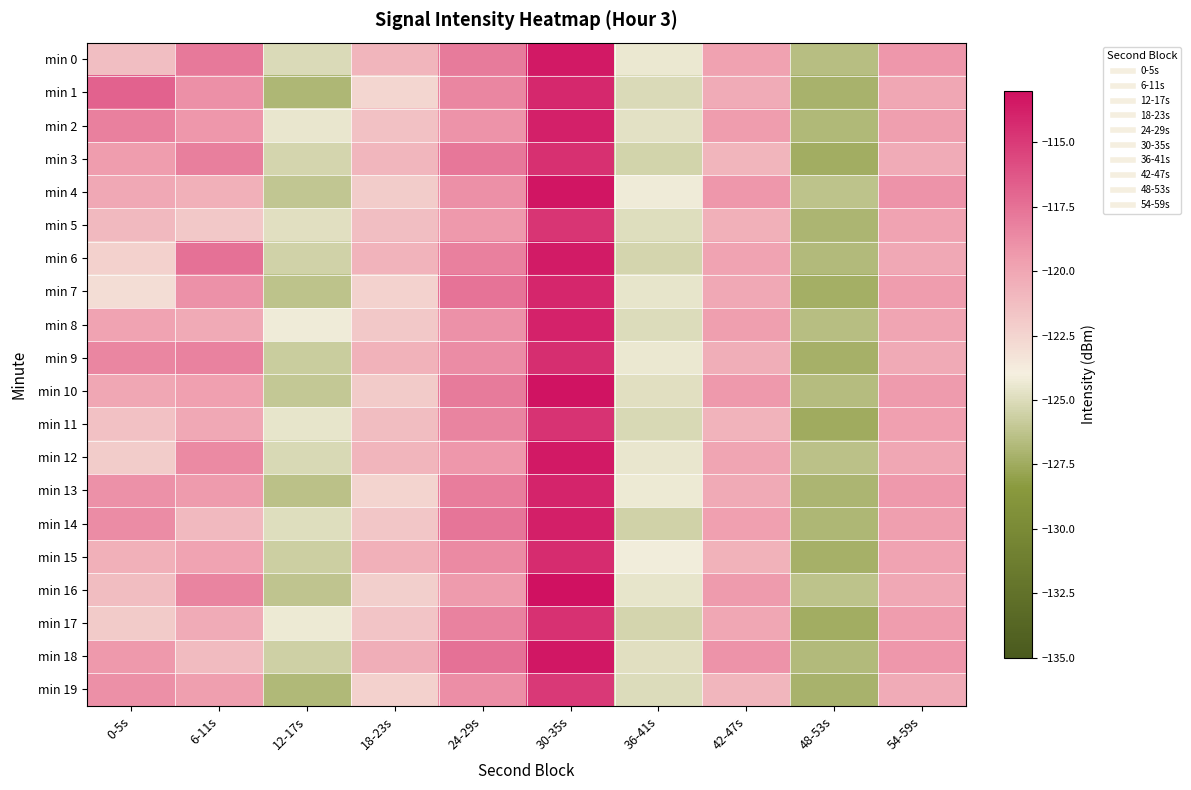

Rank the series at 0-5s from highest to lowest value.

min 1, min 2, min 9, min 14, min 19, min 13, min 18, min 3, min 8, min 10, min 4, min 15, min 5, min 16, min 0, min 11, min 17, min 12, min 6, min 7